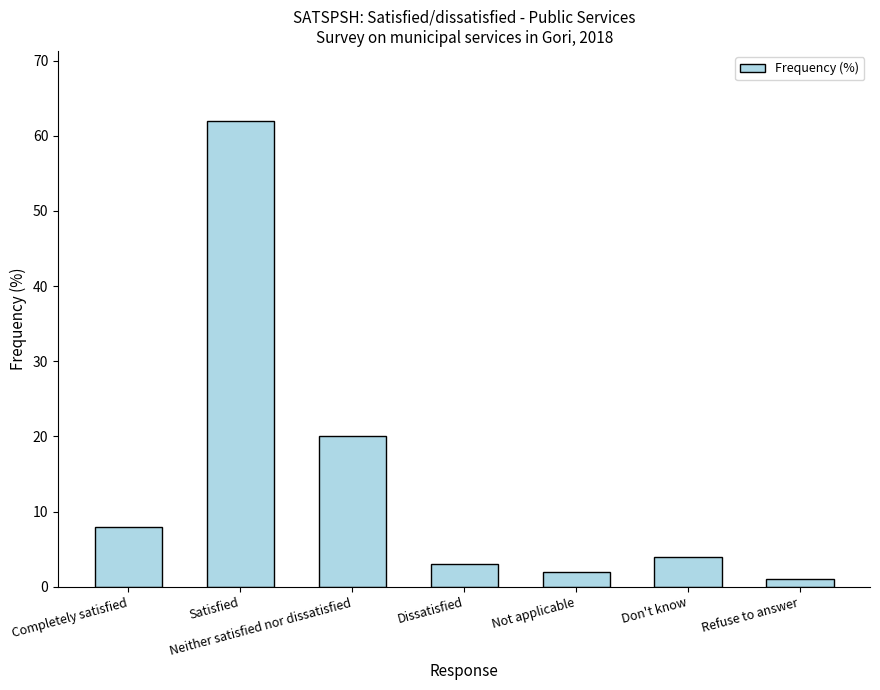

What is the difference between the maximum and second lowest values?

60